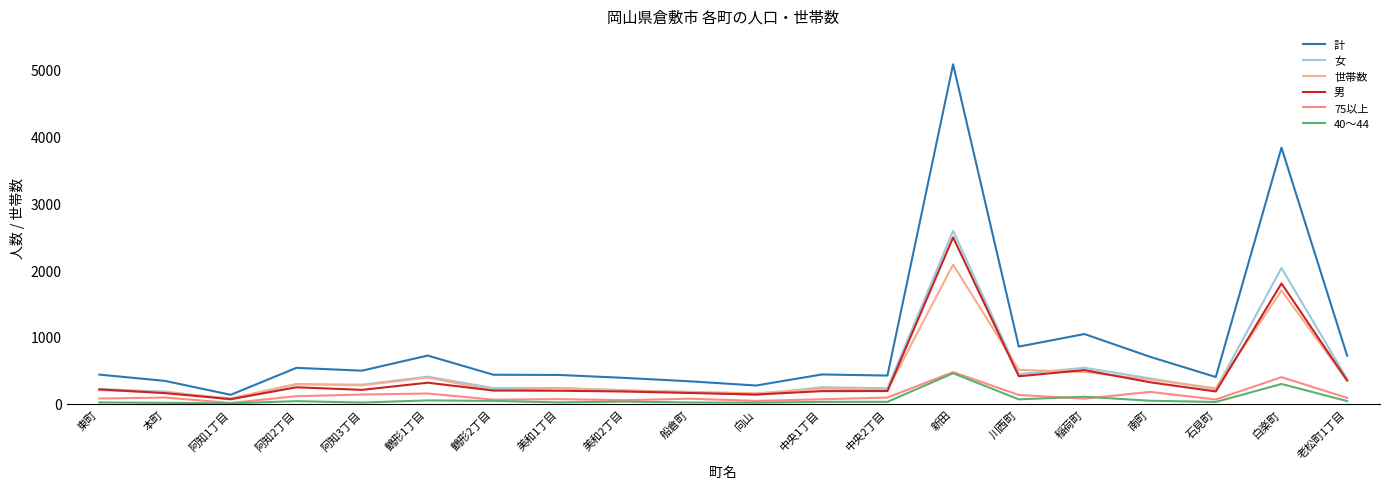

What is the greatest value displayed?

5079